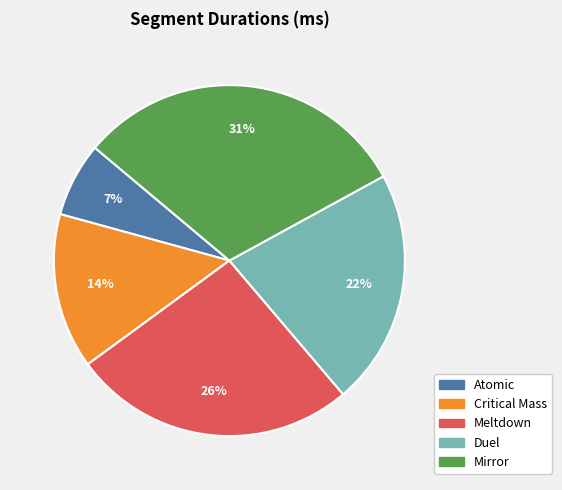

Do Duel and Meltdown together represent more than half of the pie?

No